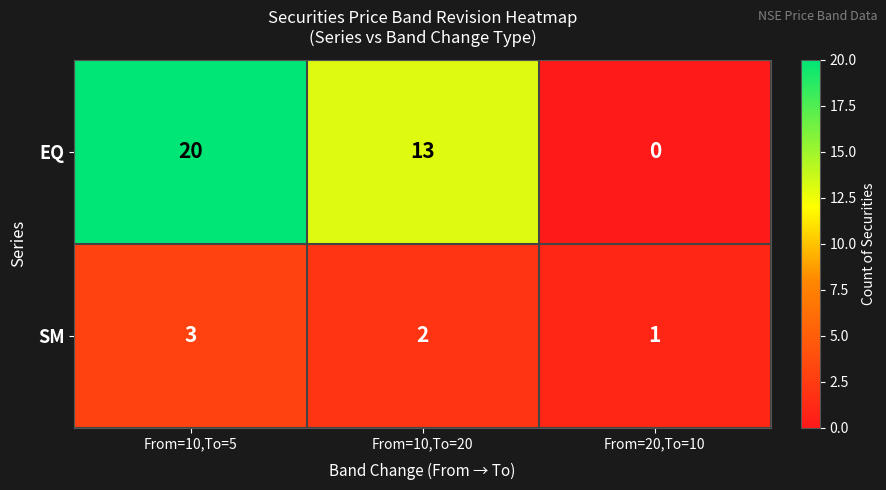

What value does the EQ series have at From=10,To=5?

20